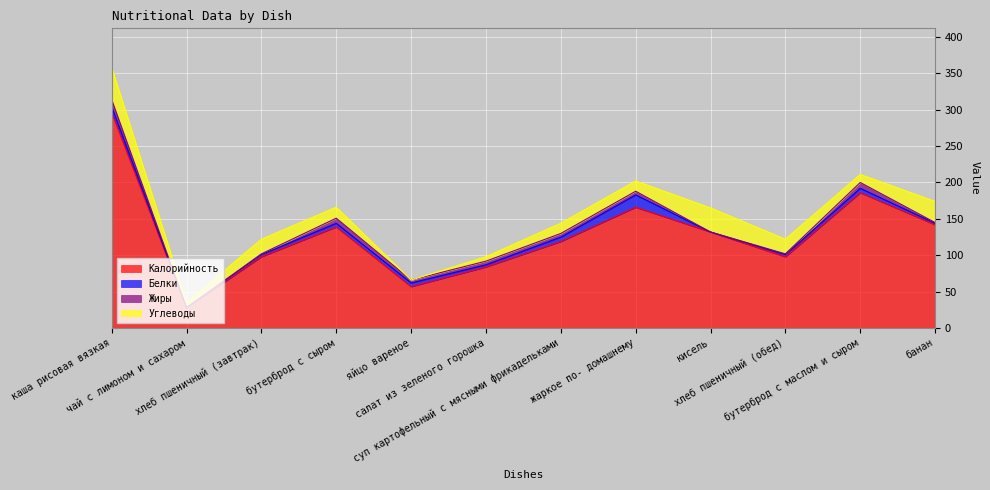

What is the label of the 5th point from the right?

жаркое по- домашнему